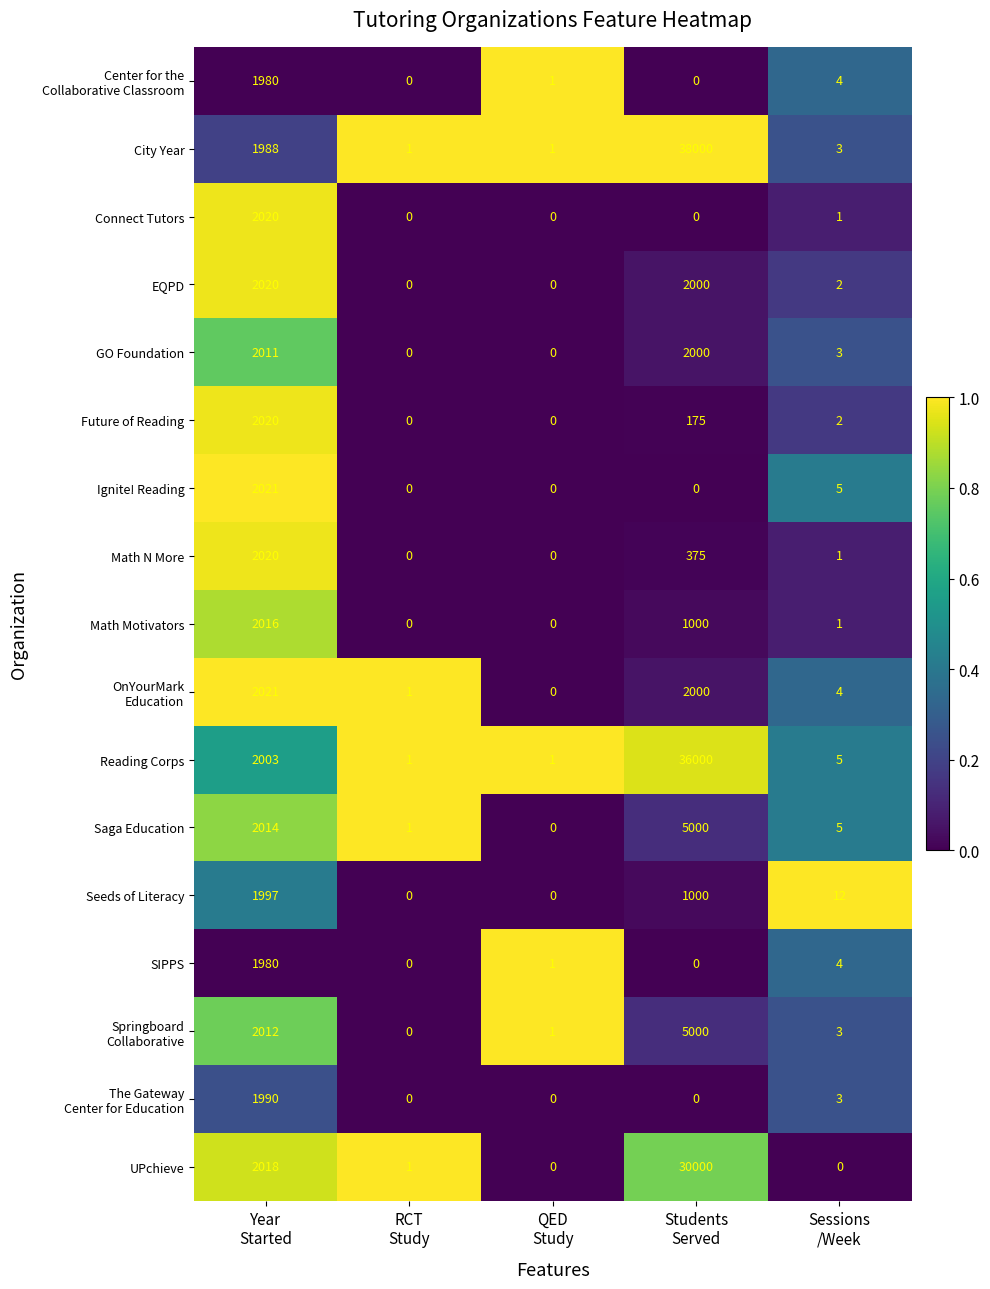

Which series has the widest spread of values?

City Year